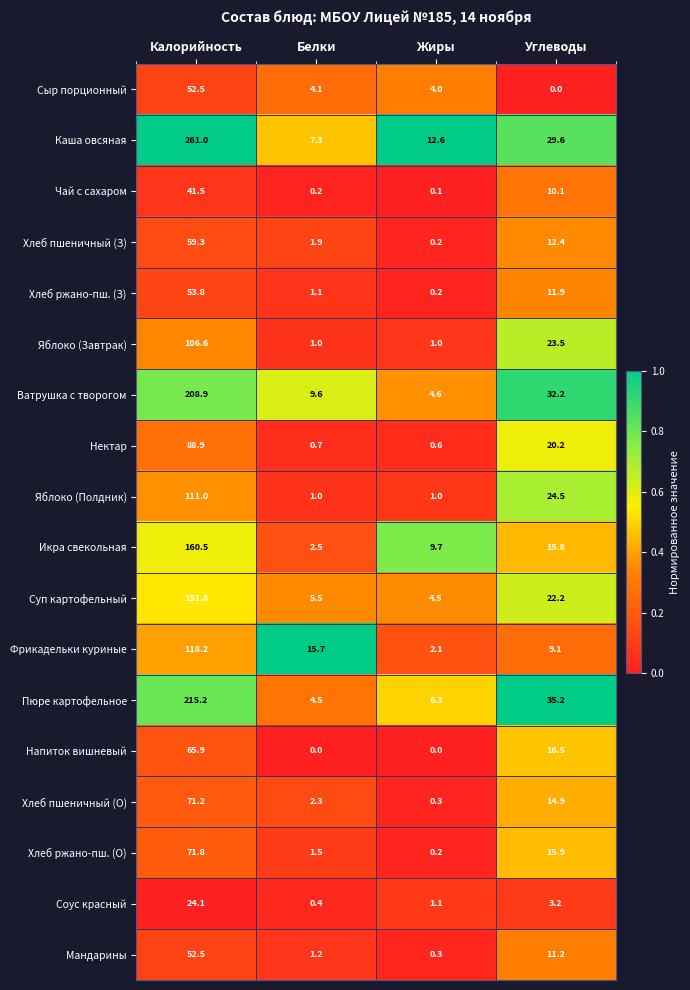

Which series has the largest range (max minus min)?

Каша овсяная